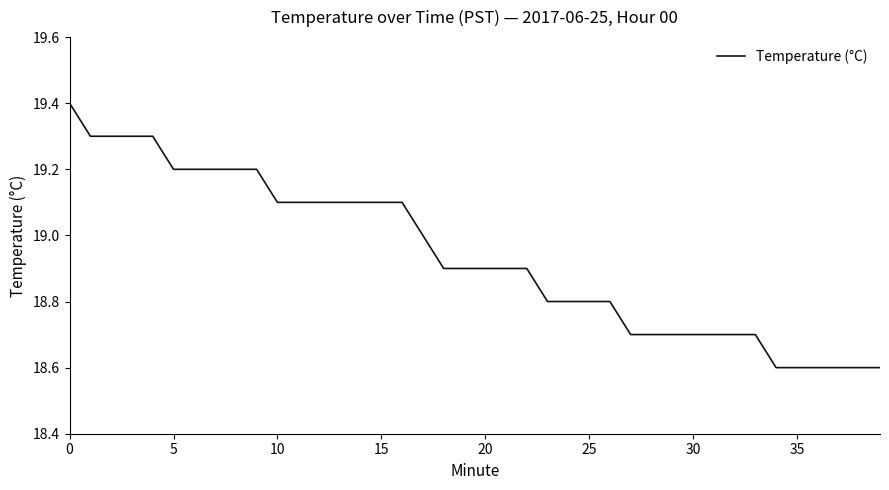

What is the maximum value shown in the chart?

19.4